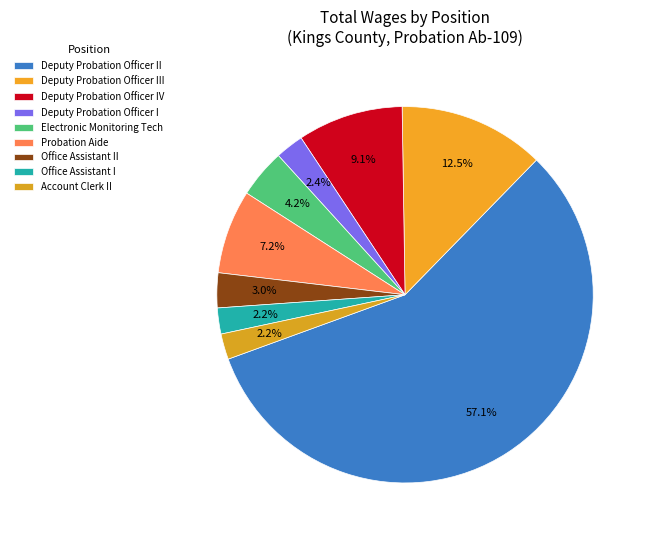

Between Office Assistant I and Office Assistant II, which is larger?

Office Assistant II